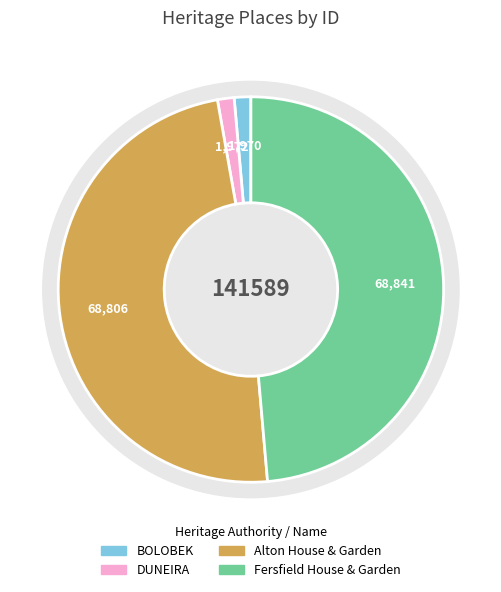

Is it true that Alton House & Garden is 49% of the pie?

True